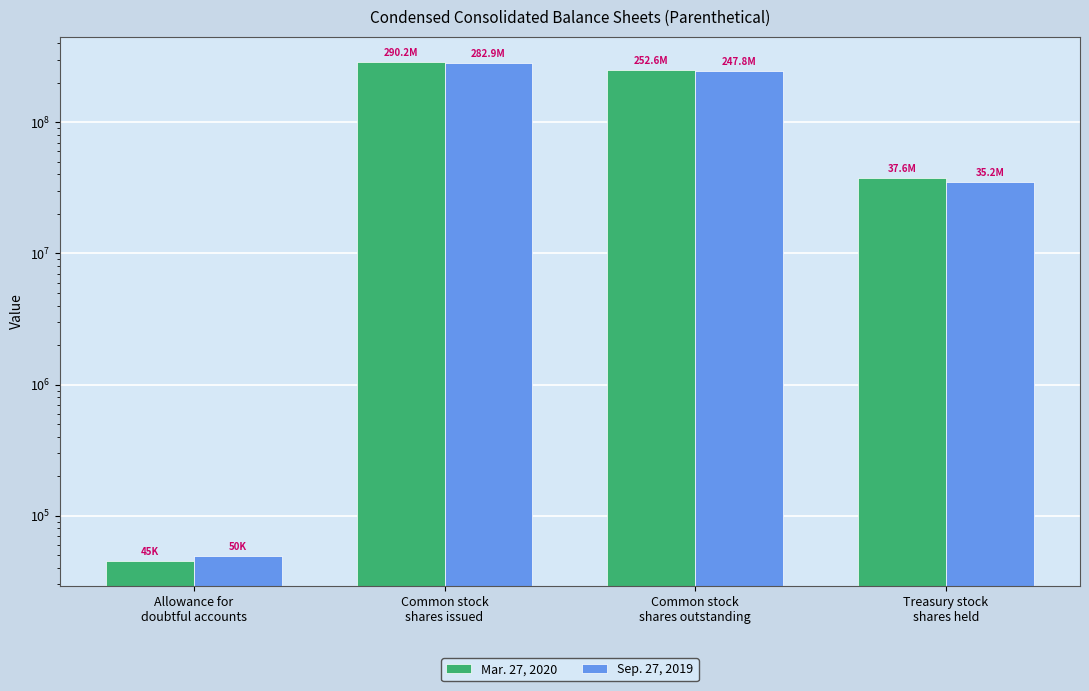

What are all the series names shown in the legend?

Mar. 27, 2020, Sep. 27, 2019